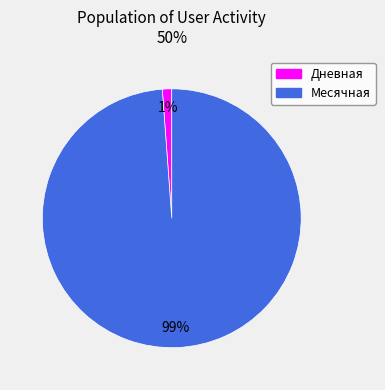

Between Месячная and Дневная, which is larger?

Месячная